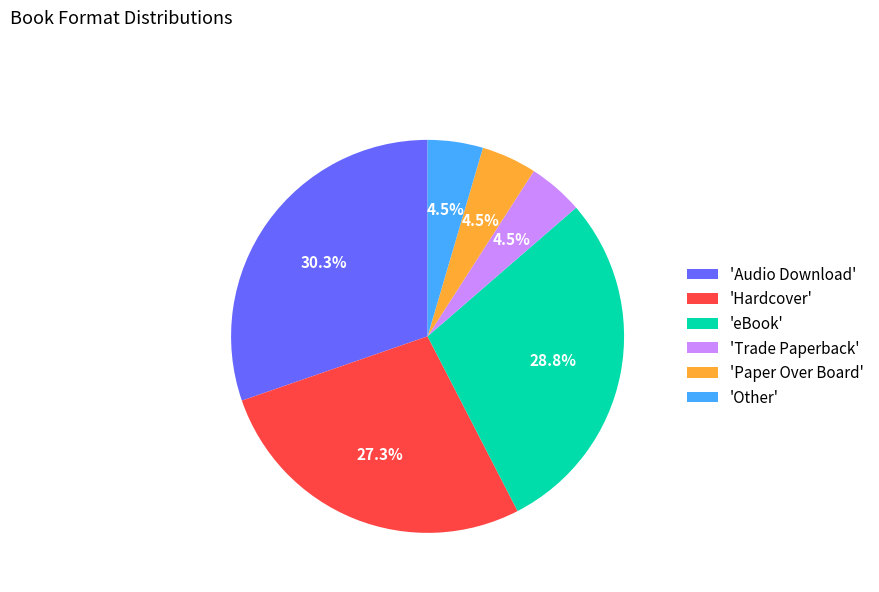

Combined, do 'Trade Paperback' and 'Audio Download' account for over 50%?

No